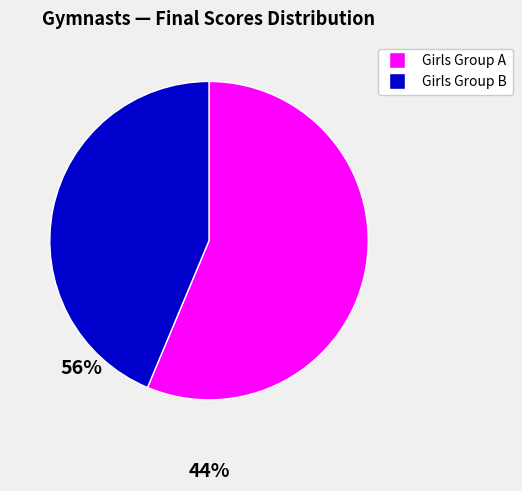

Does any single category account for the majority?

Yes